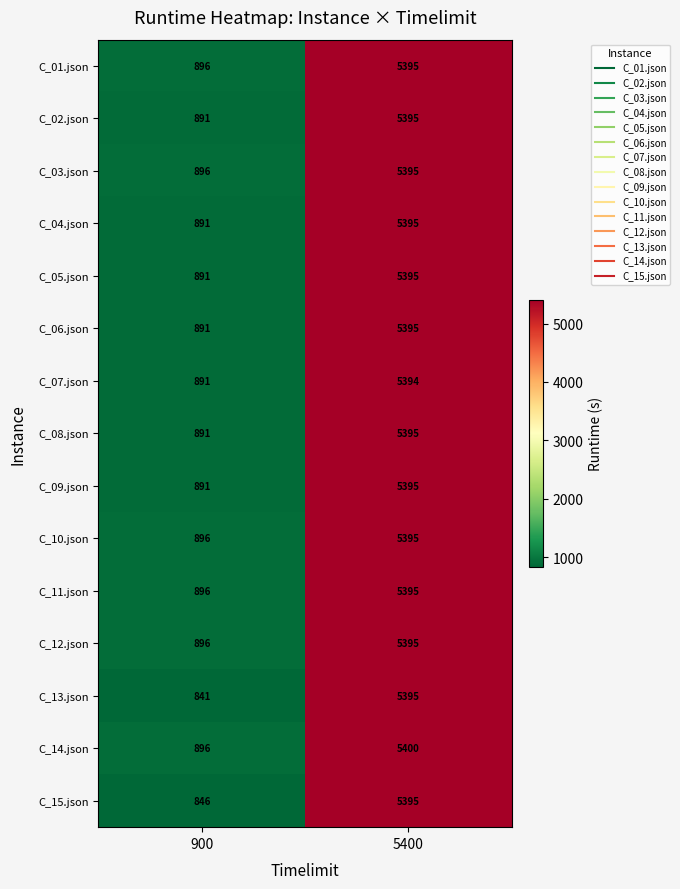

What is the difference between the C_09.json values at 5400 and 900?

4504